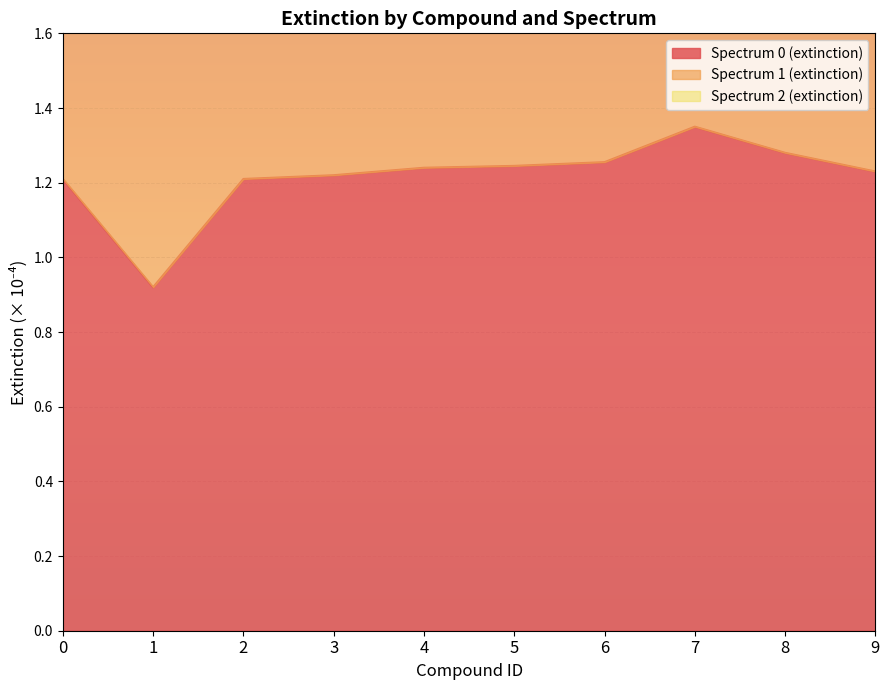

Is it true that Spectrum 0 (extinction) equals 0.3 at 2?

False